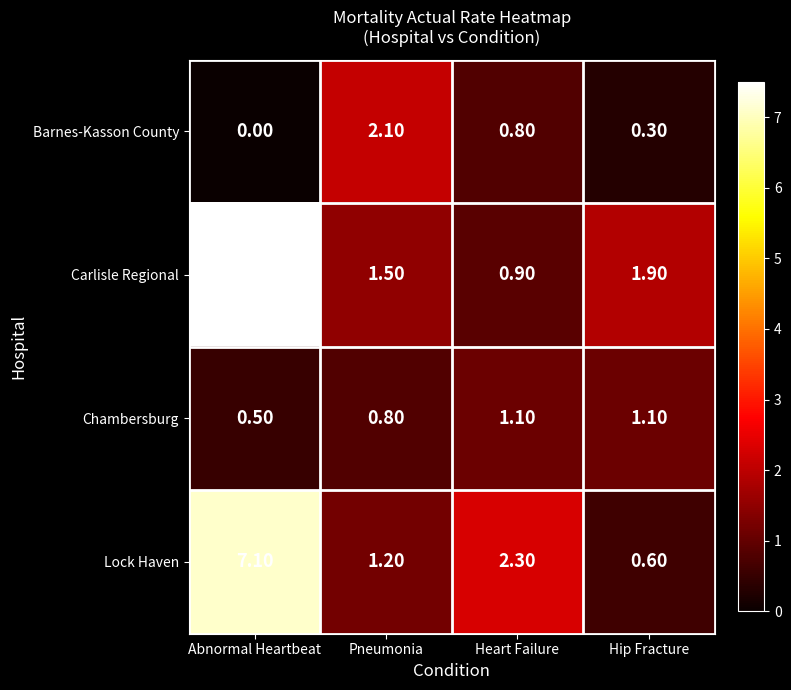

What is the greatest value displayed?

7.5